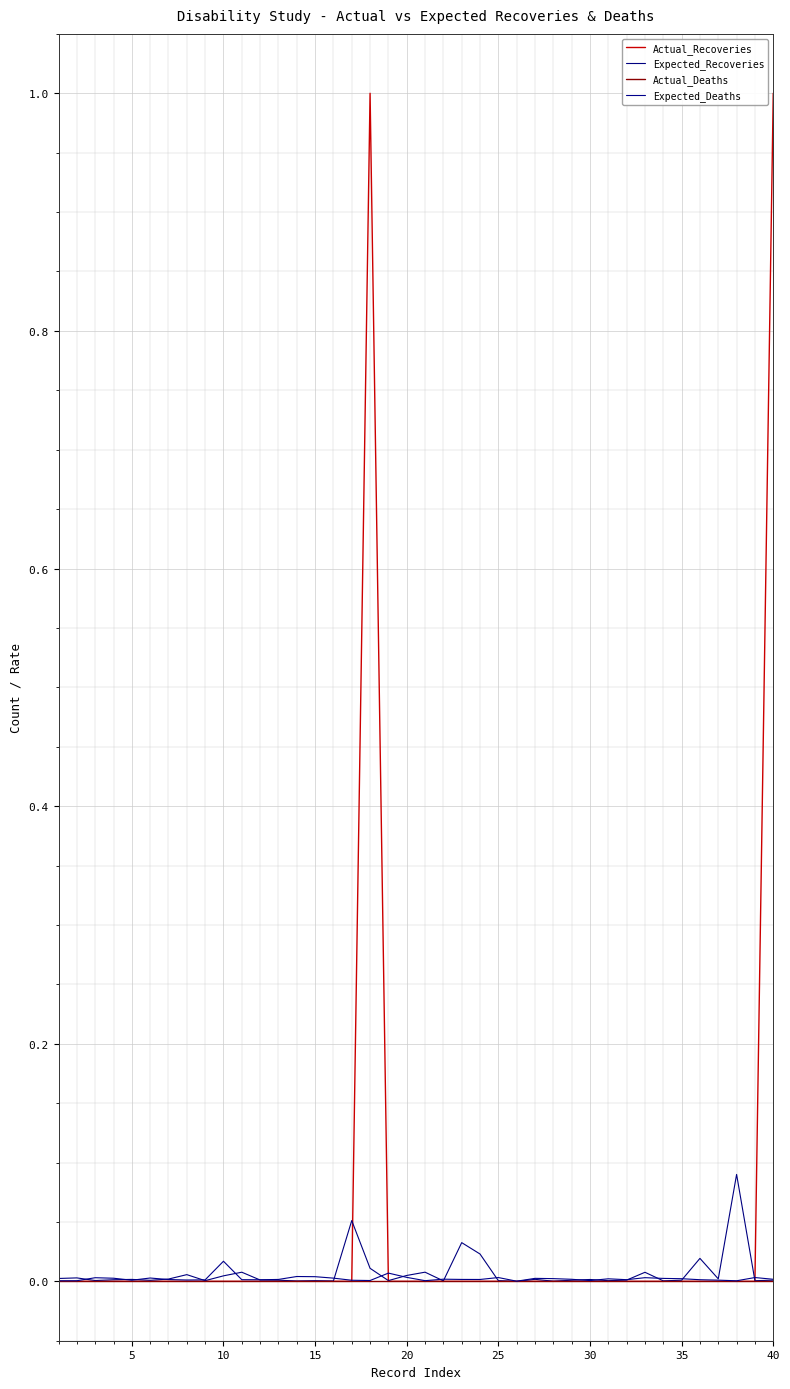

At how many categories does at least one series exceed 0?

40